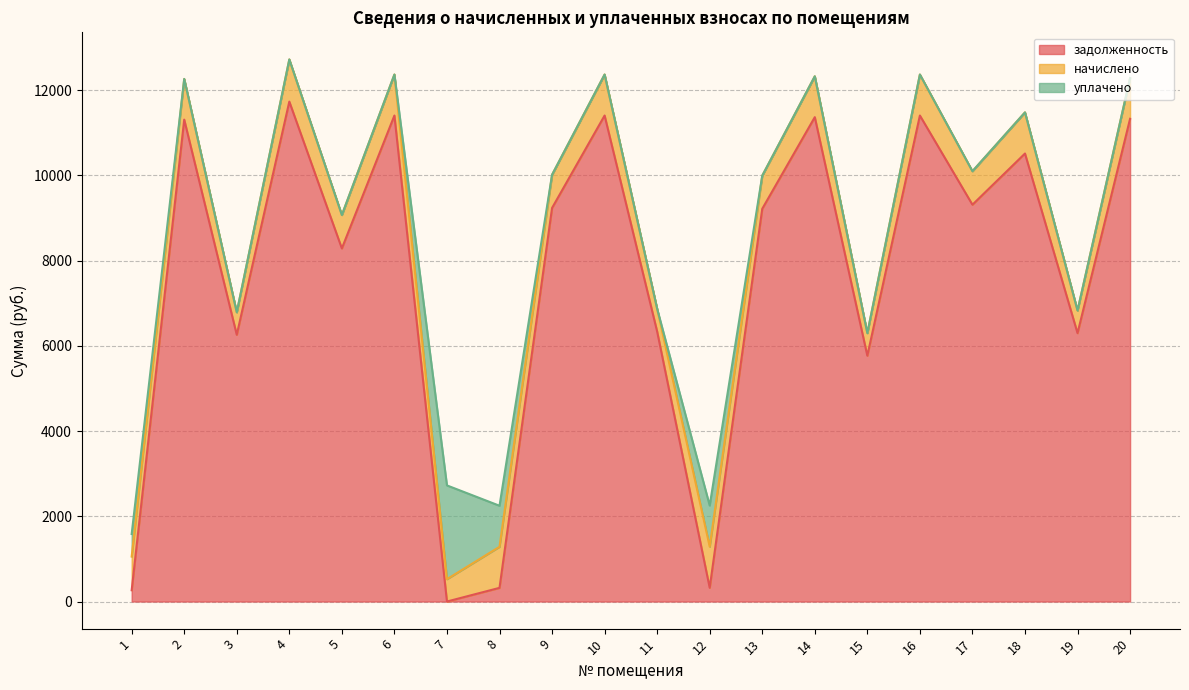

How many data points in уплачено are above 0?

4